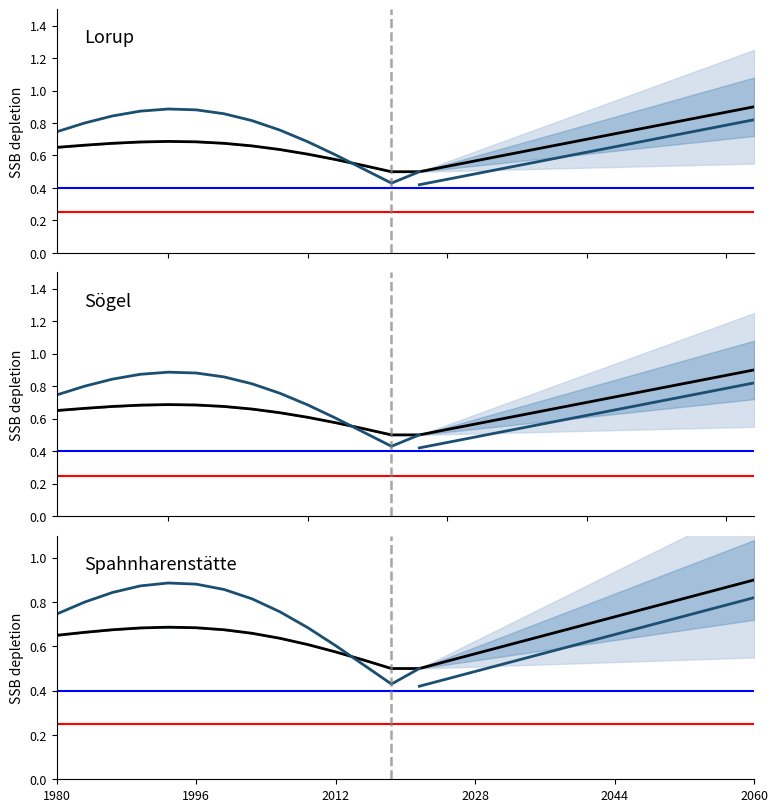

What is the spread (max minus min) of values at 13?

1